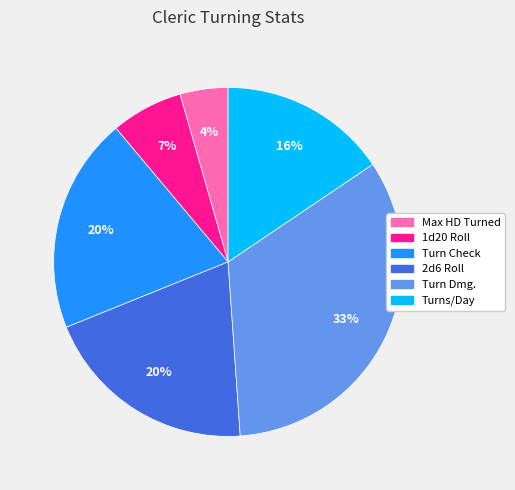

Count the number of slices in the pie.

6